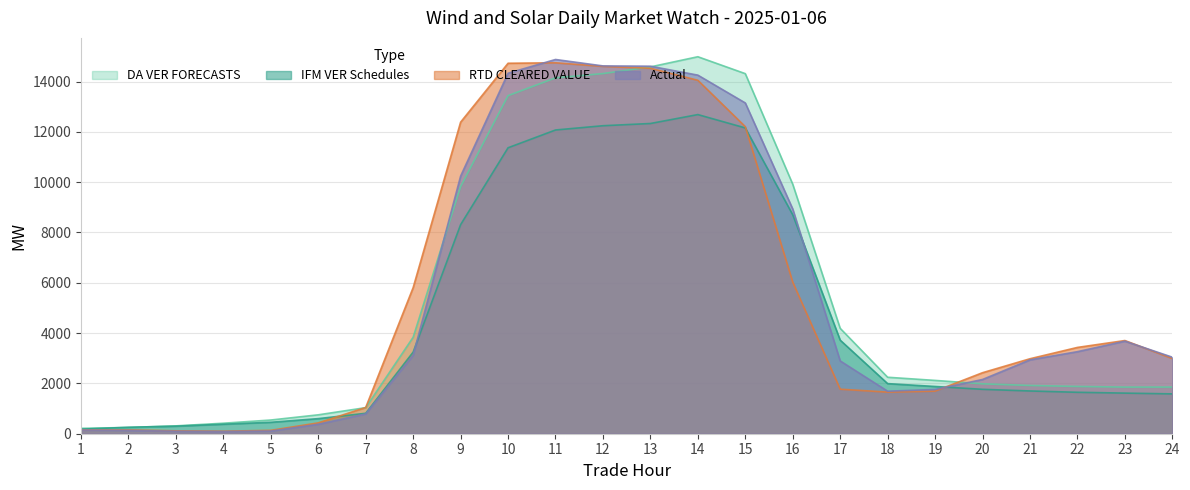

How many data points in Actual are above 3042?

12